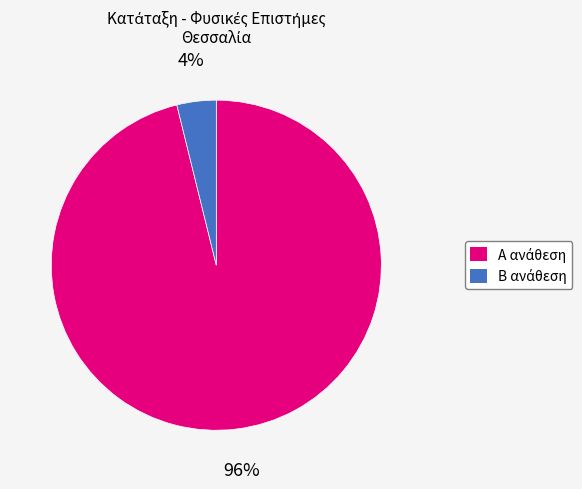

How many slices are in this pie chart?

2